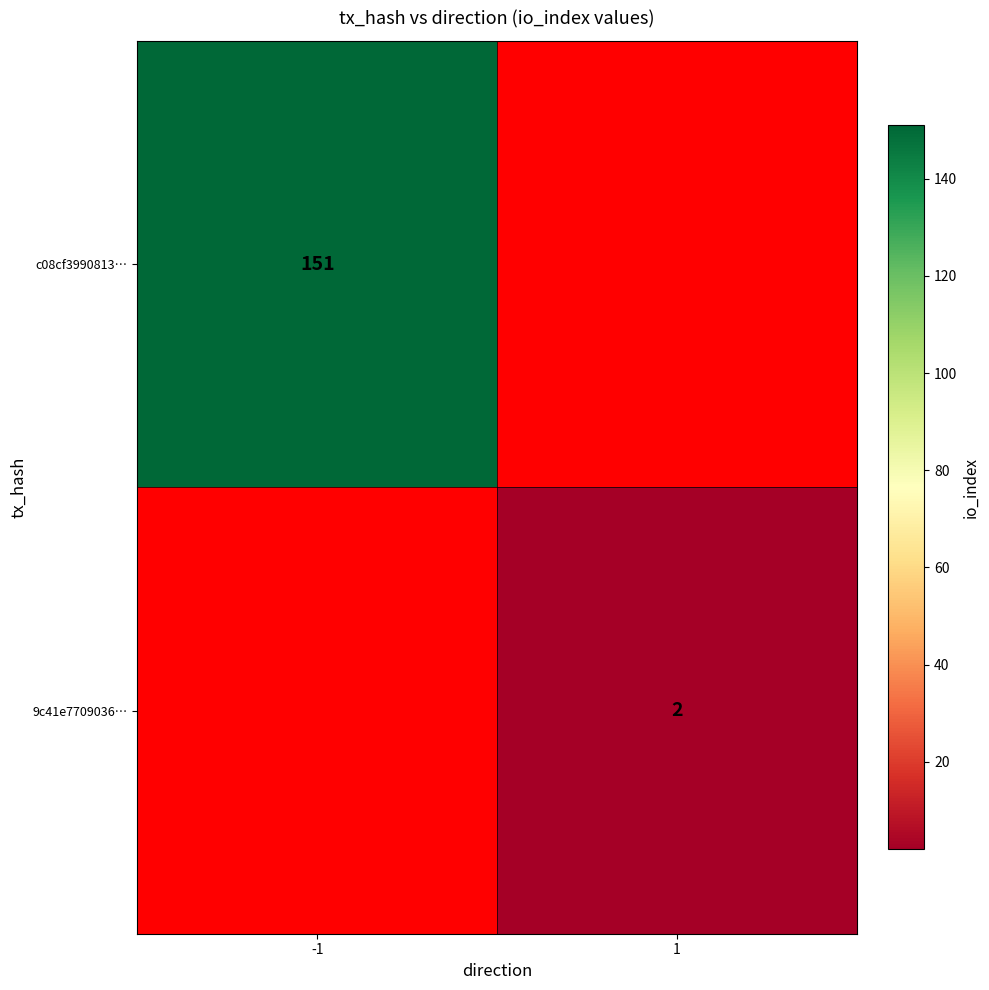

What is the difference between the highest and lowest values at 1?

2